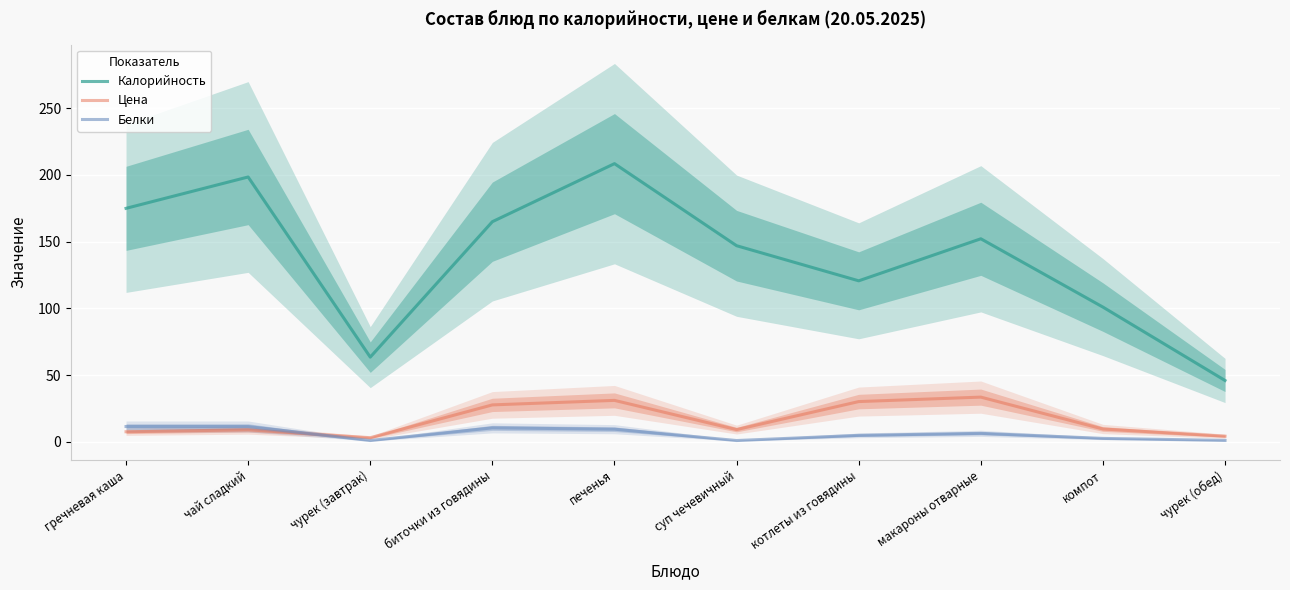

How many times do Белки and Цена cross each other?

1